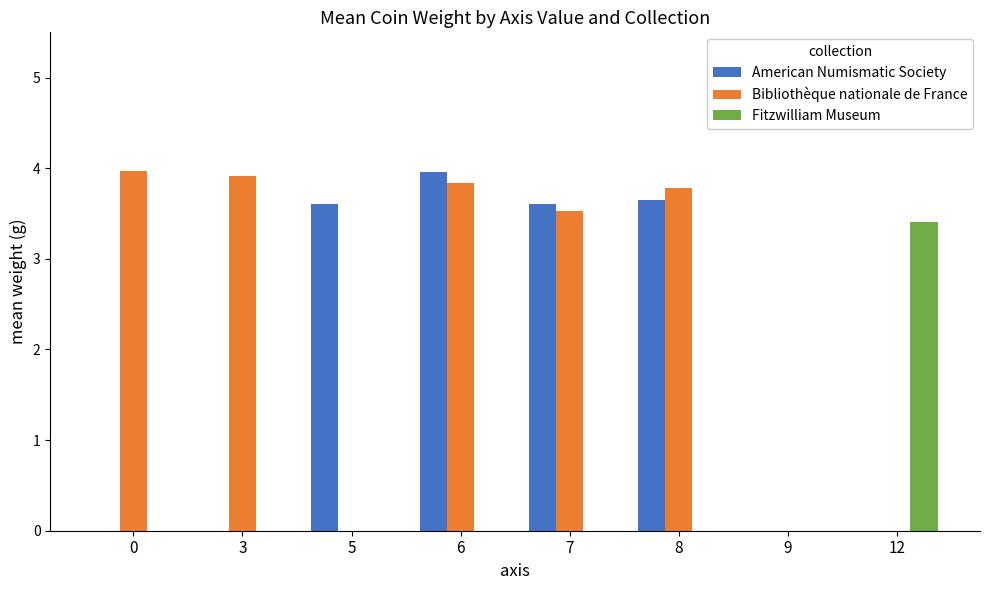

Reading left to right, extract all data points from this chart.

American Numismatic Society: 0=0.0	3=0.0	5=3.6	6=4.0	7=3.6	8=3.6	9=0.0	12=0.0
Bibliothèque nationale de France: 0=4.0	3=3.9	5=0.0	6=3.8	7=3.5	8=3.8	9=0.0	12=0.0
Fitzwilliam Museum: 0=0.0	3=0.0	5=0.0	6=0.0	7=0.0	8=0.0	9=0.0	12=3.4